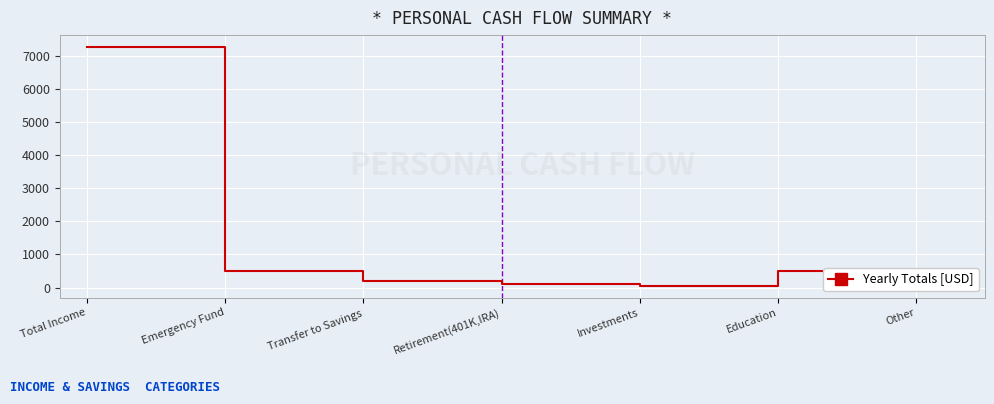

The value at Transfer to Savings is 200. True or false?

True